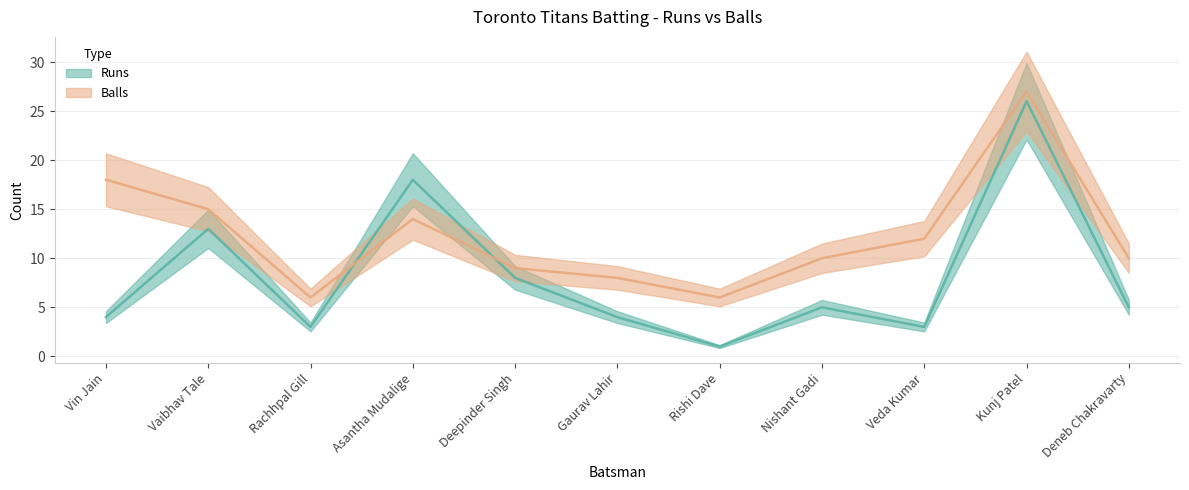

How many distinct data groups are displayed?

2